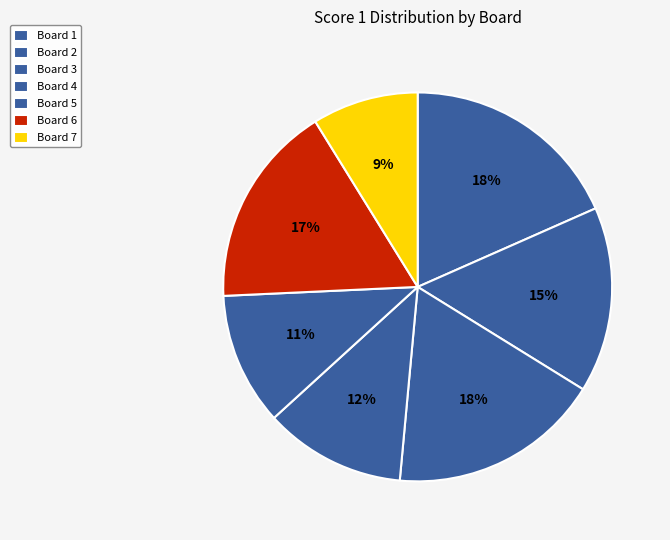

To the nearest percent, what percentage of the pie is Board 1?

18%